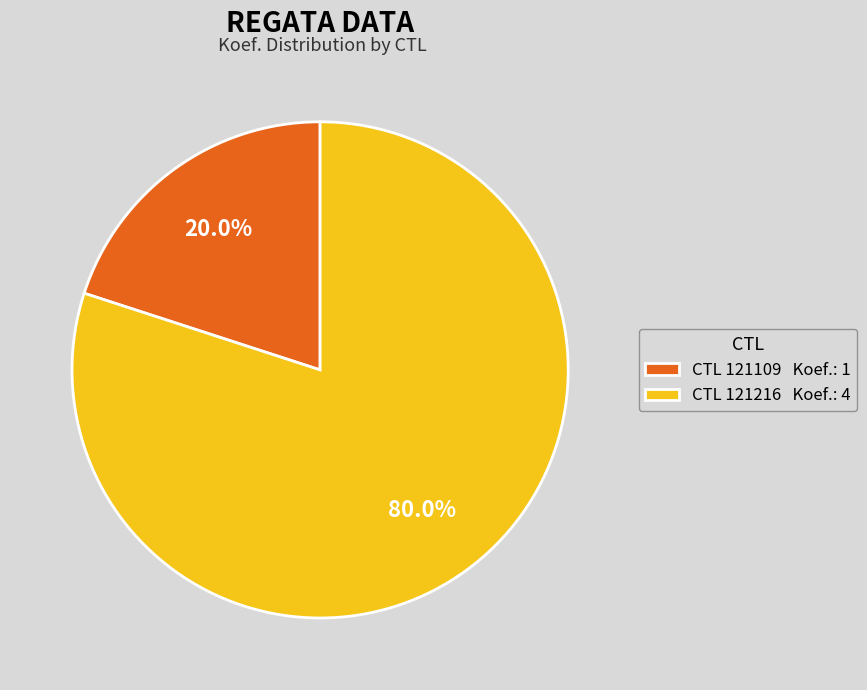

Approximately how many times larger is the value at CTL 121216 Koef.: 4 compared to CTL 121109 Koef.: 1?

4.0